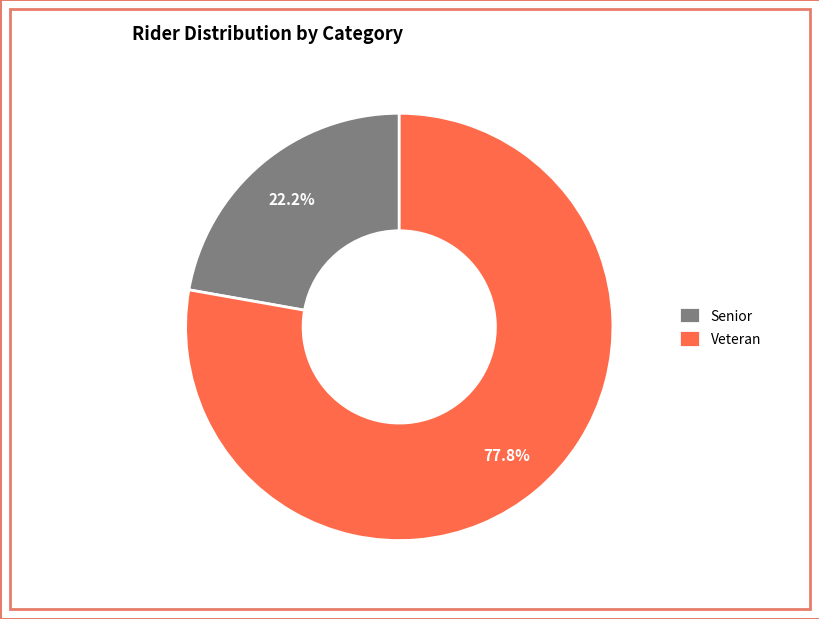

To the nearest percent, what percentage of the pie is Senior?

22%